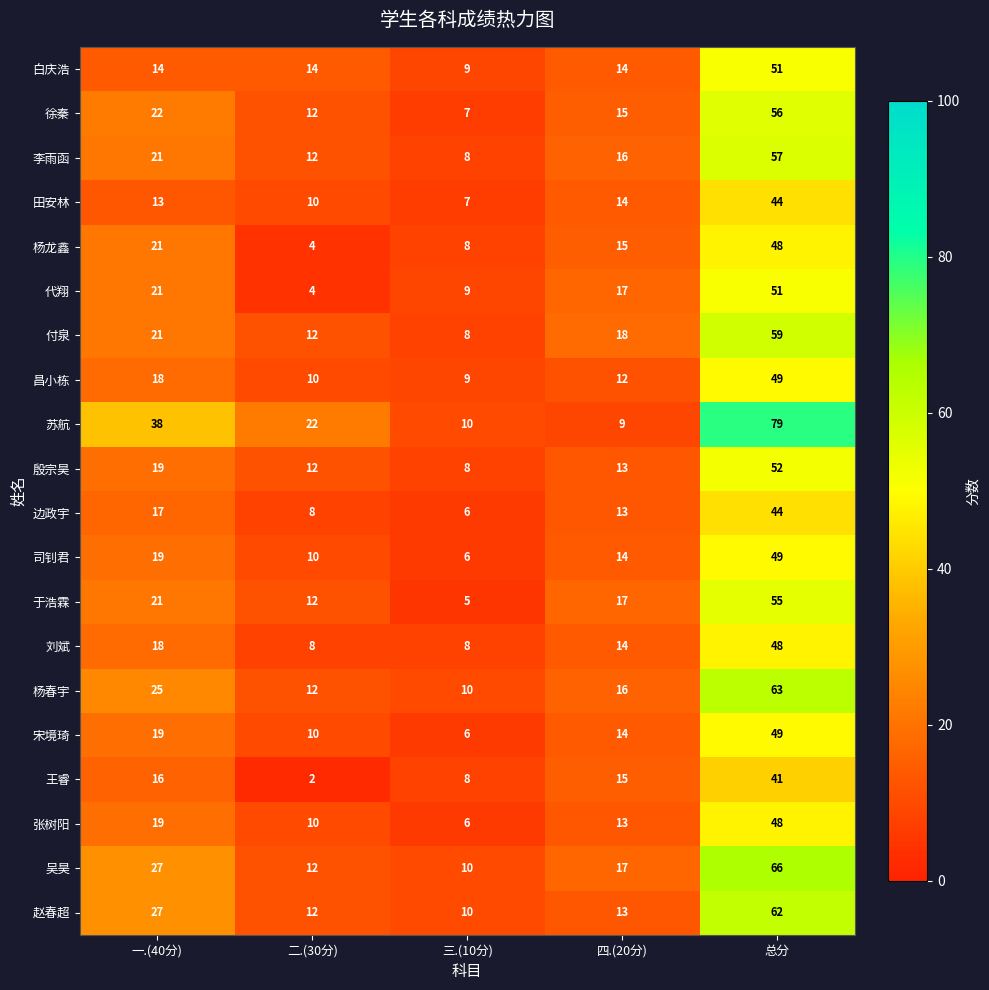

Which series has the largest total across all categories?

苏航